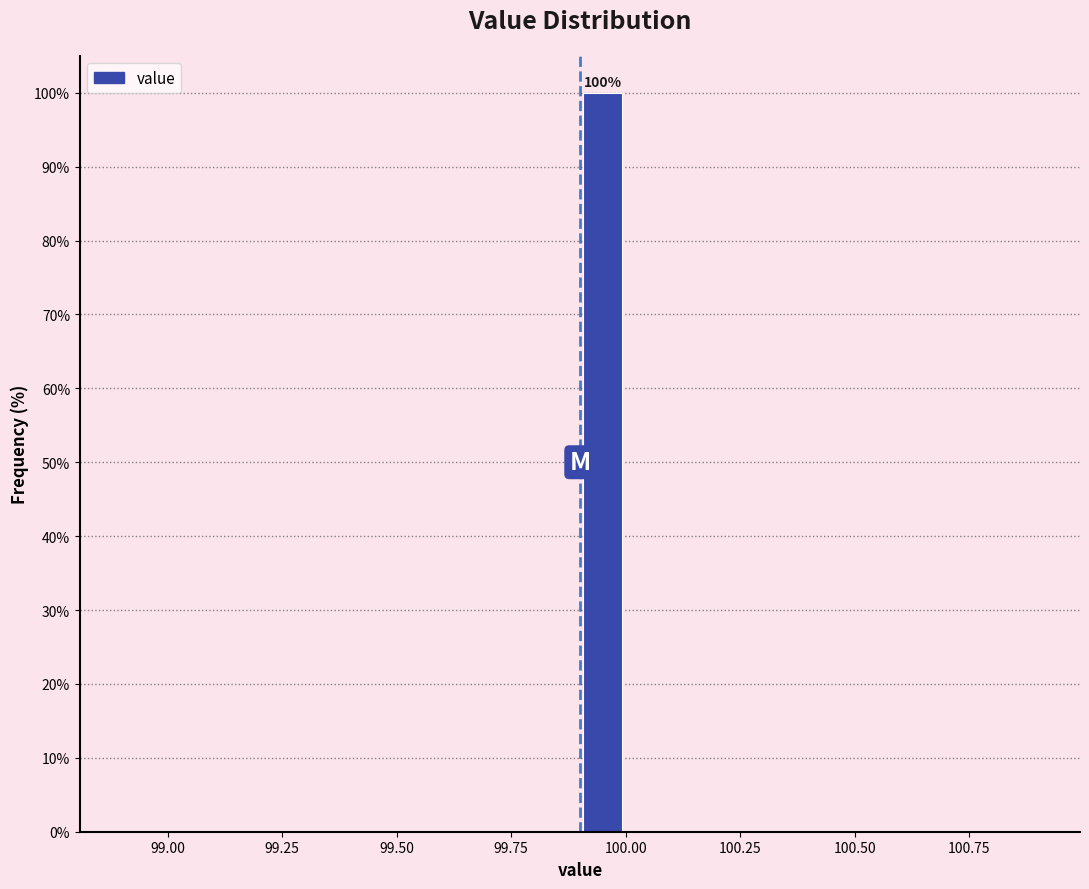

Around what value on the x-axis is the tallest bar? Give the approximate position of its centre, as read against the axis.

99.95